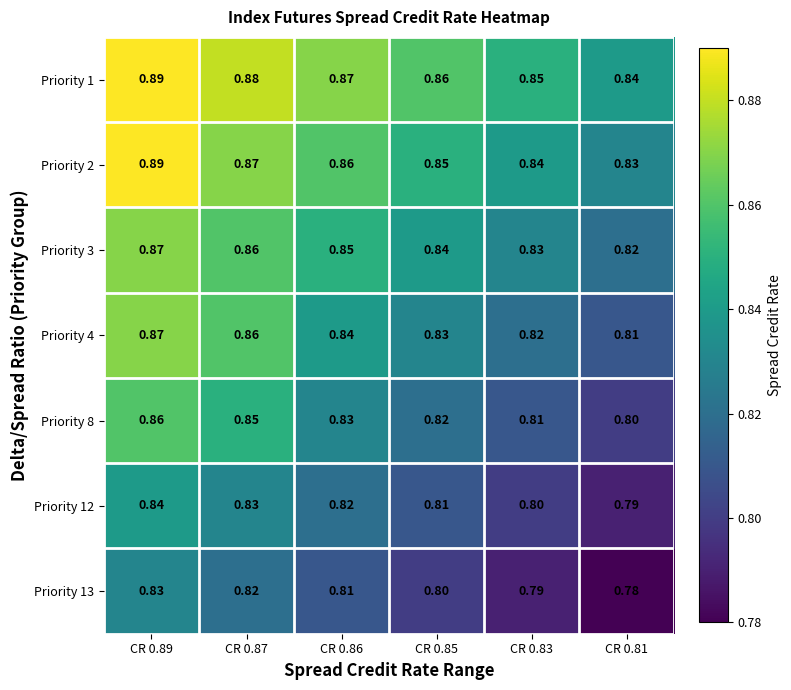

Is the value of Priority 8 at CR 0.81 greater than the value of Priority 1 at CR 0.81?

No